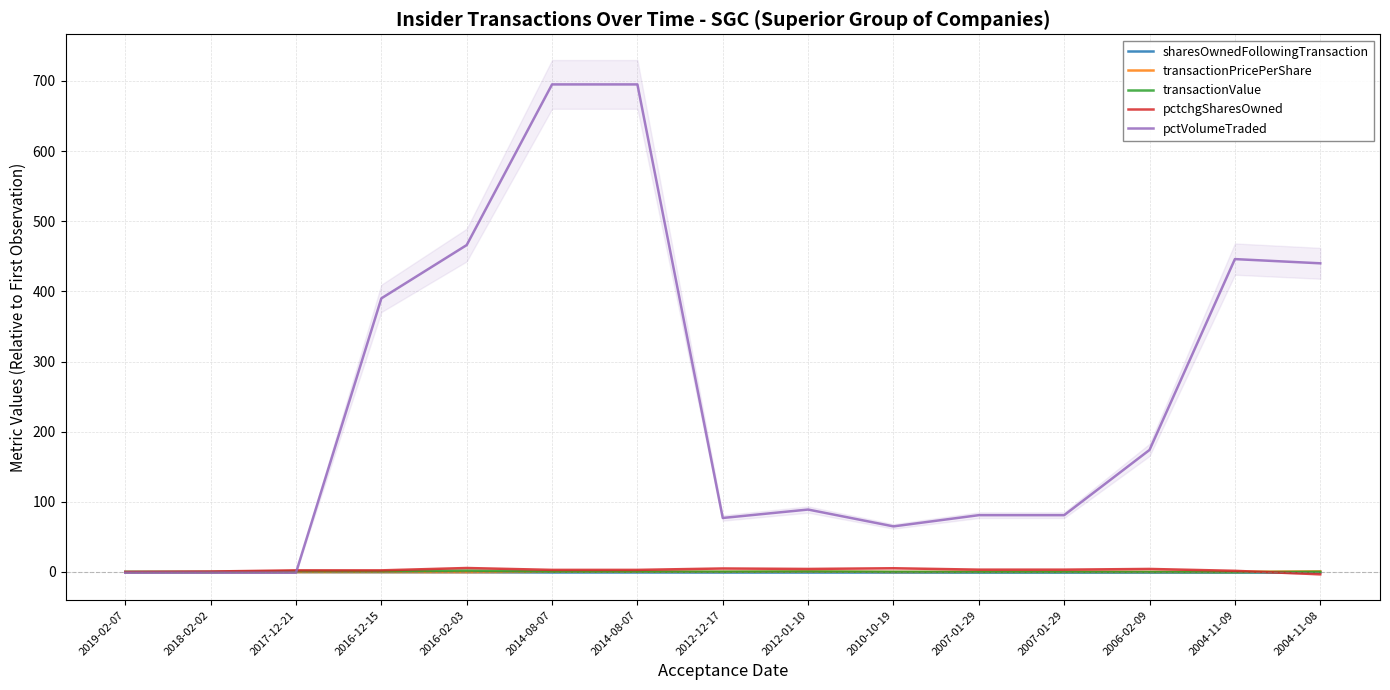

What is the approximate value of transactionPricePerShare at 2012-12-17?

0.2